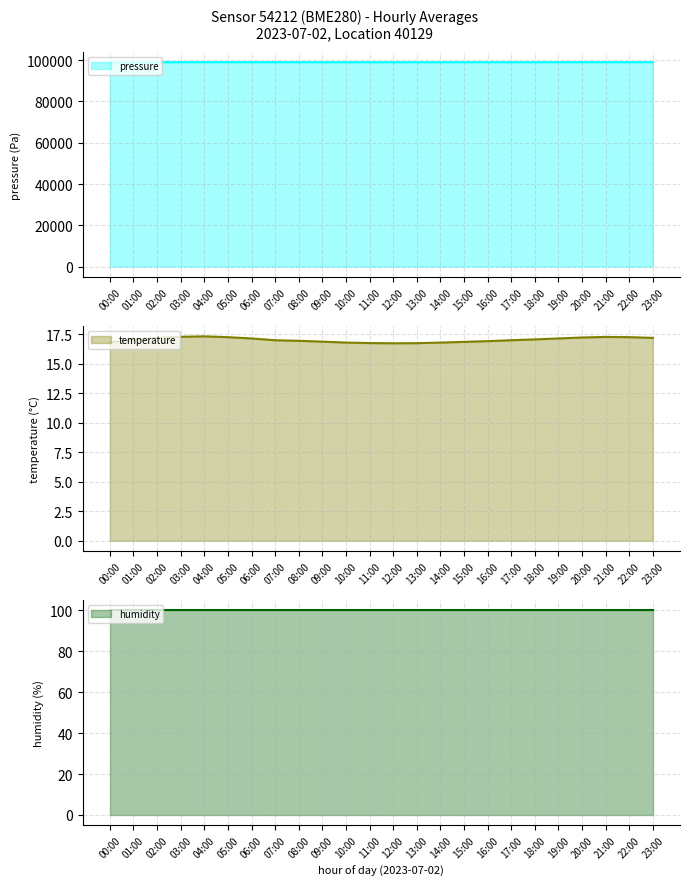

What is the value of the temperature point at the 16th from the left?

16.9